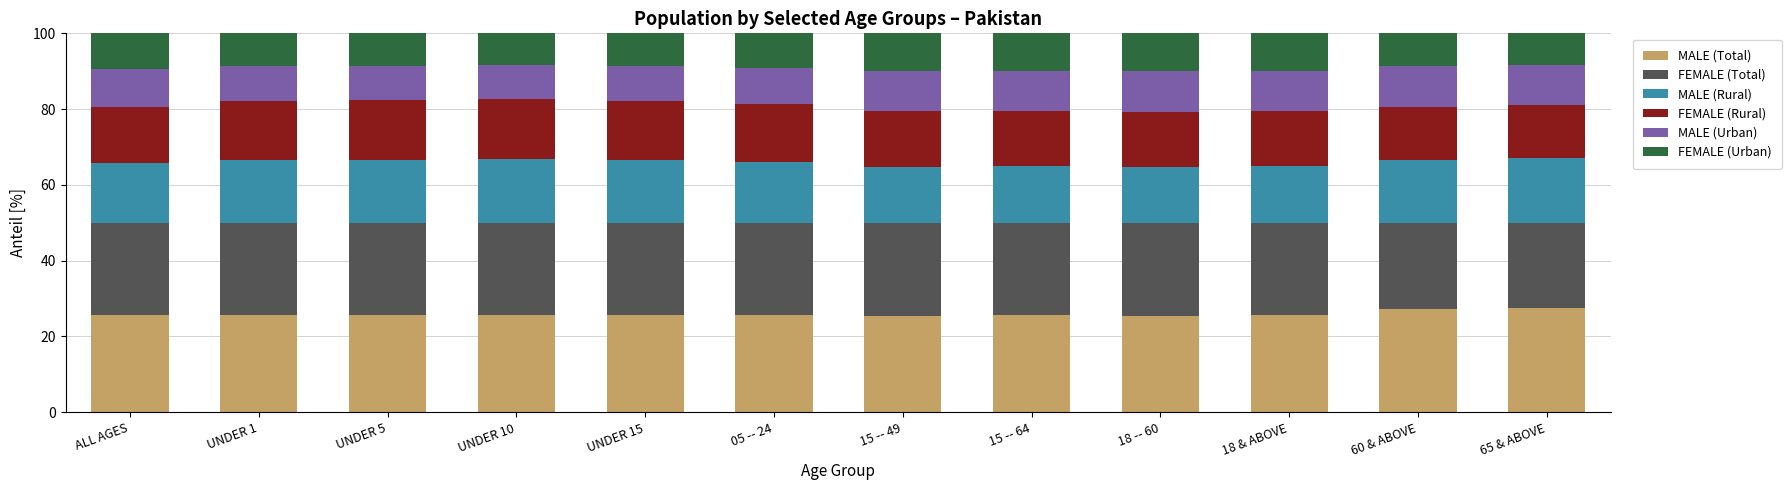

True or false: MALE (Total) has a value of 45.6 at 65 & ABOVE.

False